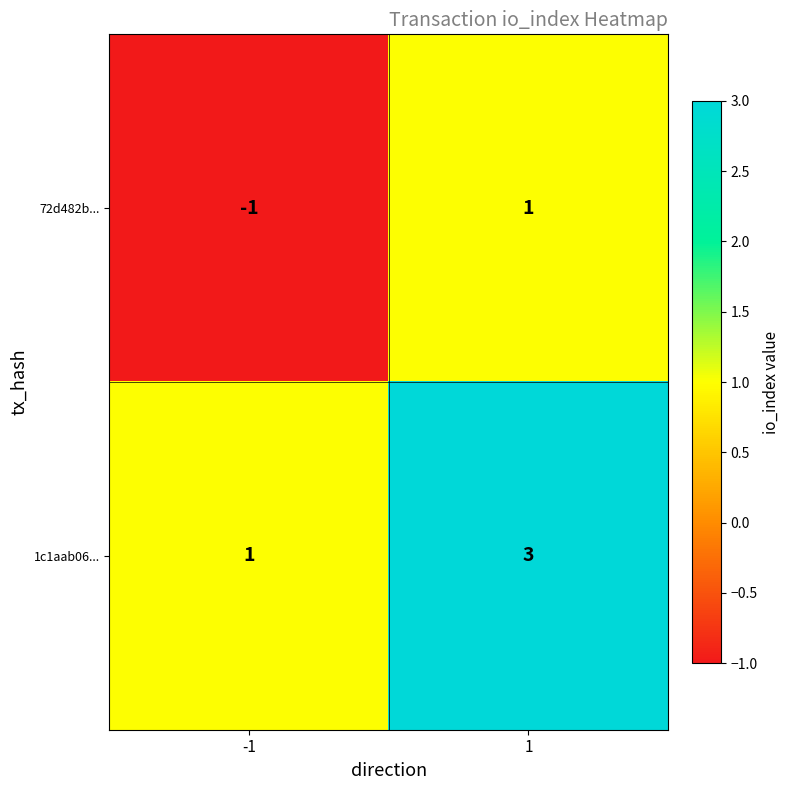

Read the 1c1aab06... value at 1.

3